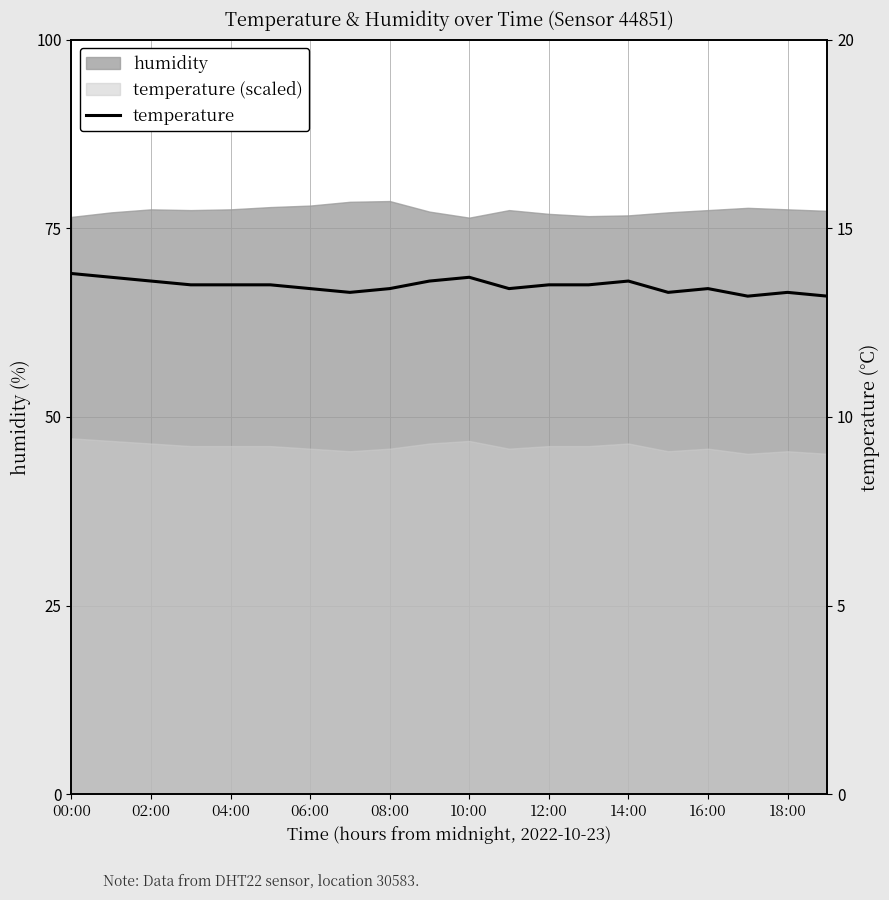

What is the label of the 16th point from the left?

15